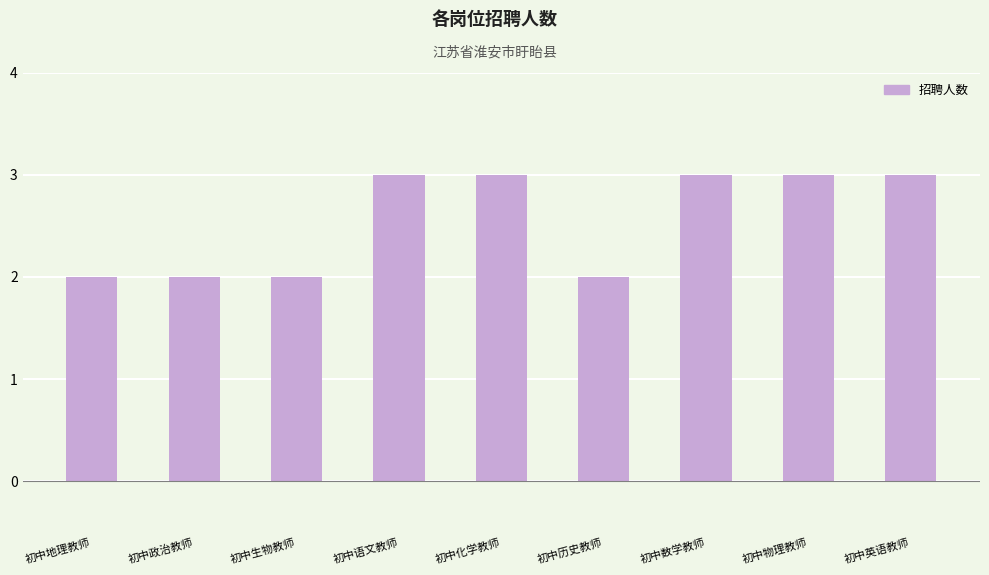

Reading left to right, what are all the values shown in this chart?

初中地理教师=2	初中政治教师=2	初中生物教师=2	初中语文教师=3	初中化学教师=3	初中历史教师=2	初中数学教师=3	初中物理教师=3	初中英语教师=3